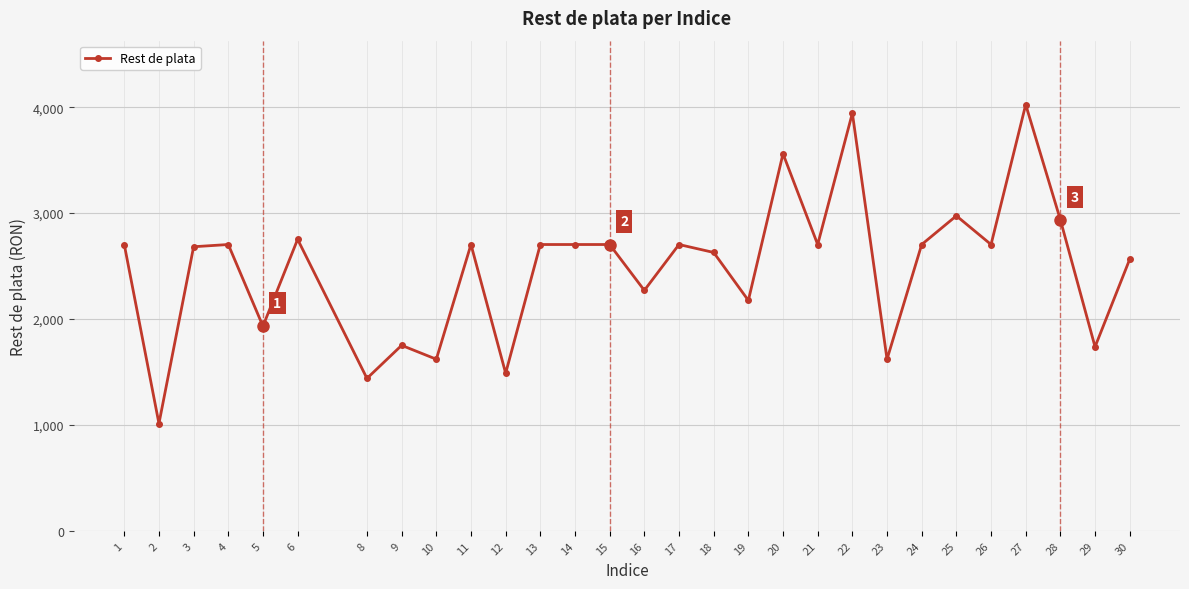

Which category has the lowest value across all series?

2